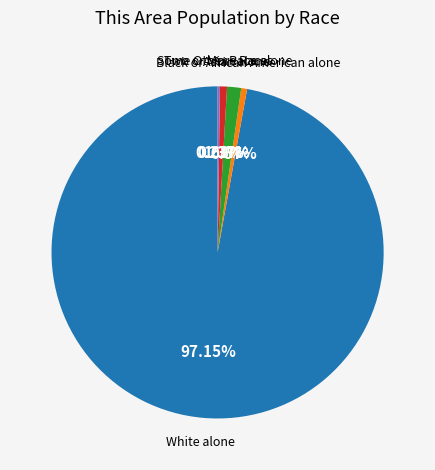

Does any single category account for the majority?

Yes